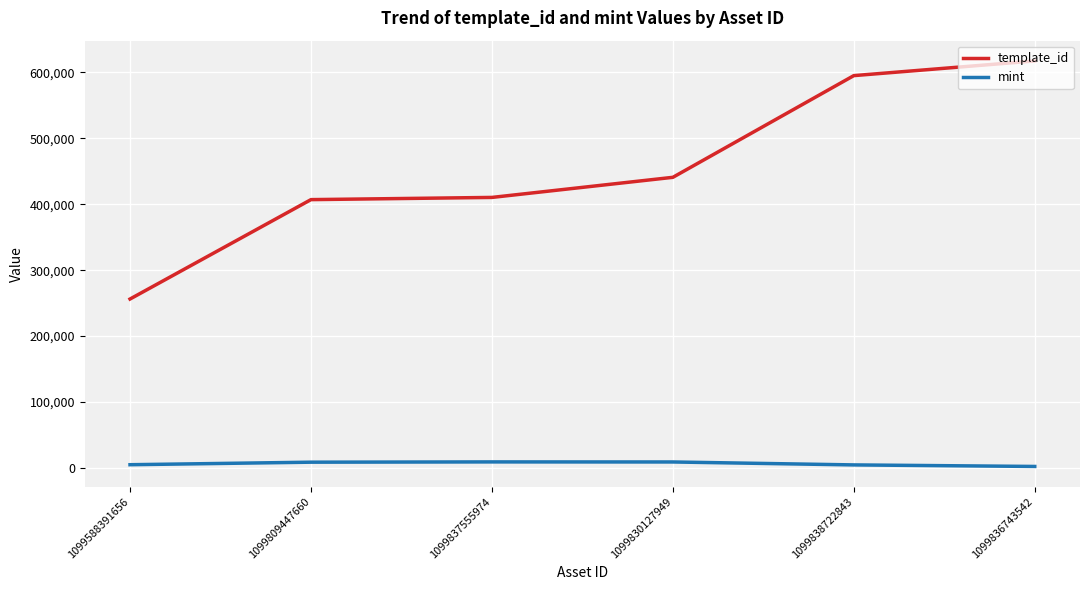

At 1099588391656, list the series in order from largest to smallest.

template_id, mint